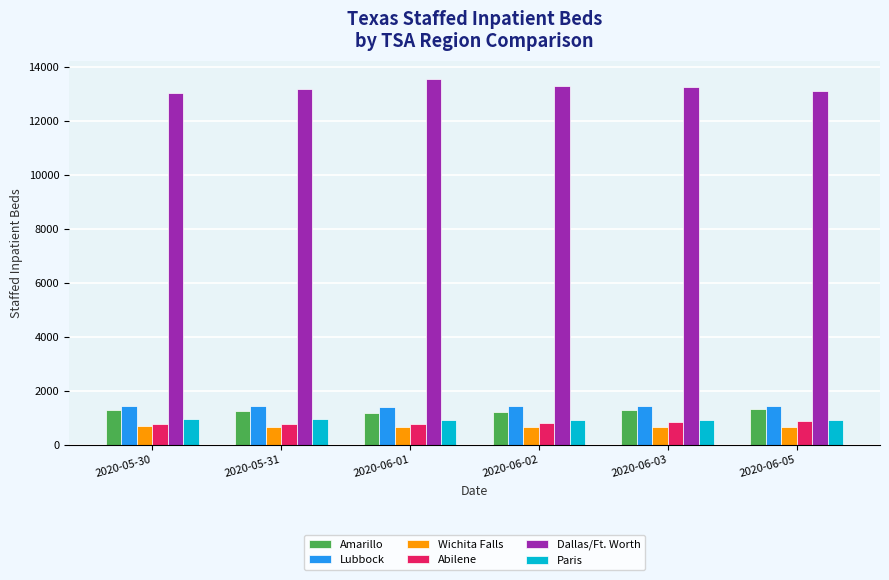

What is the approximate value of Dallas/Ft. Worth at 2020-05-30?

13023